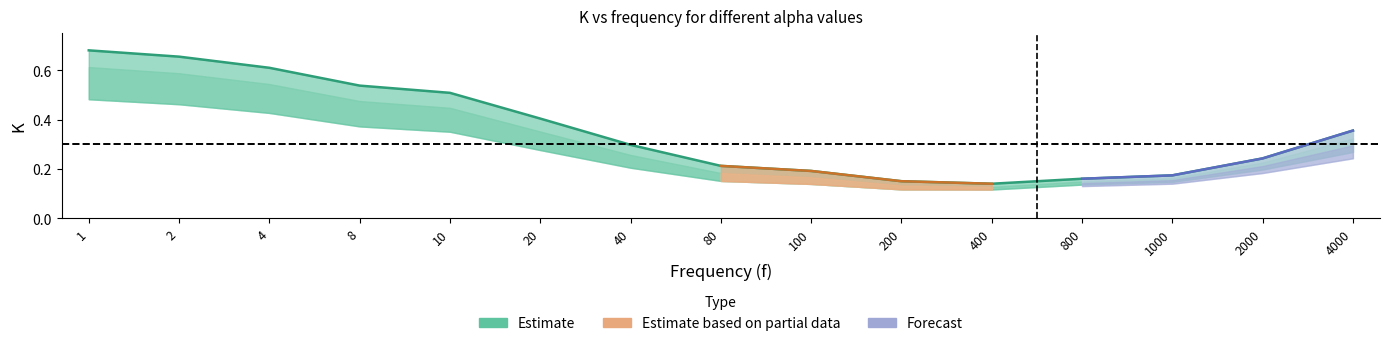

The value of alpha_04 at 4 is 0.4. True or false?

True